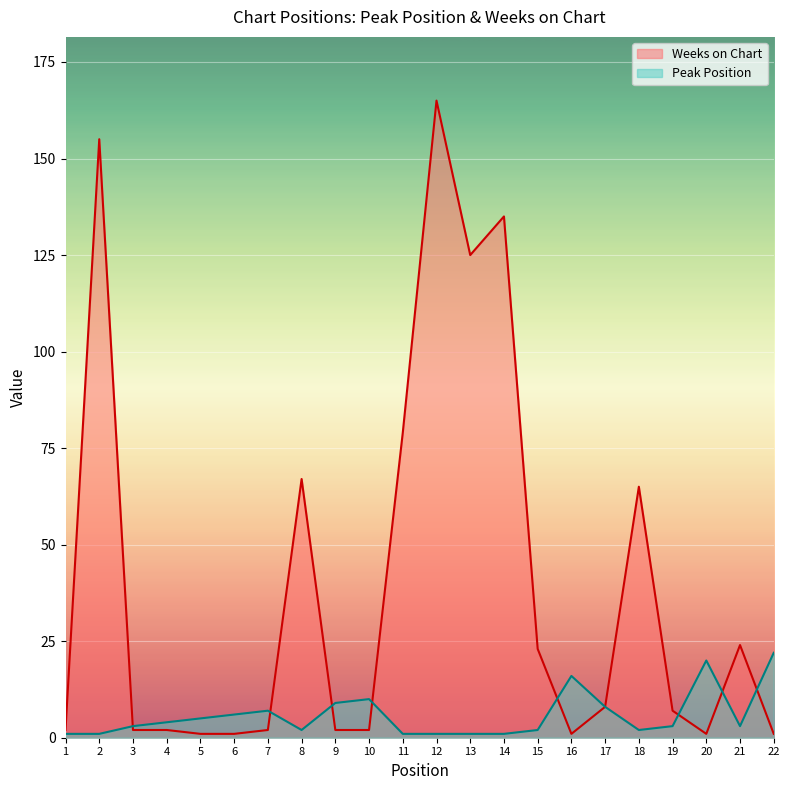

Is it true that Weeks on Chart equals 125 at 13?

True